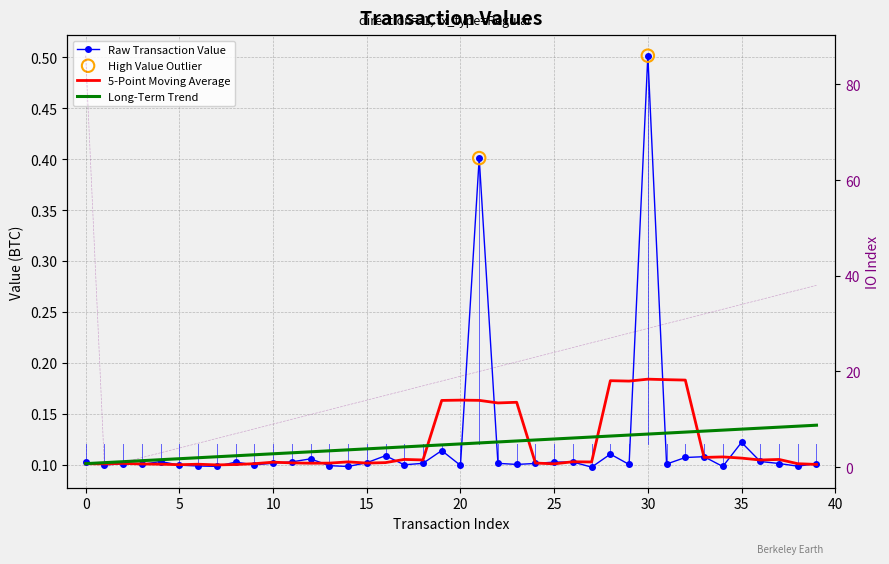

Which series has the largest Y range (max minus min)?

io_index